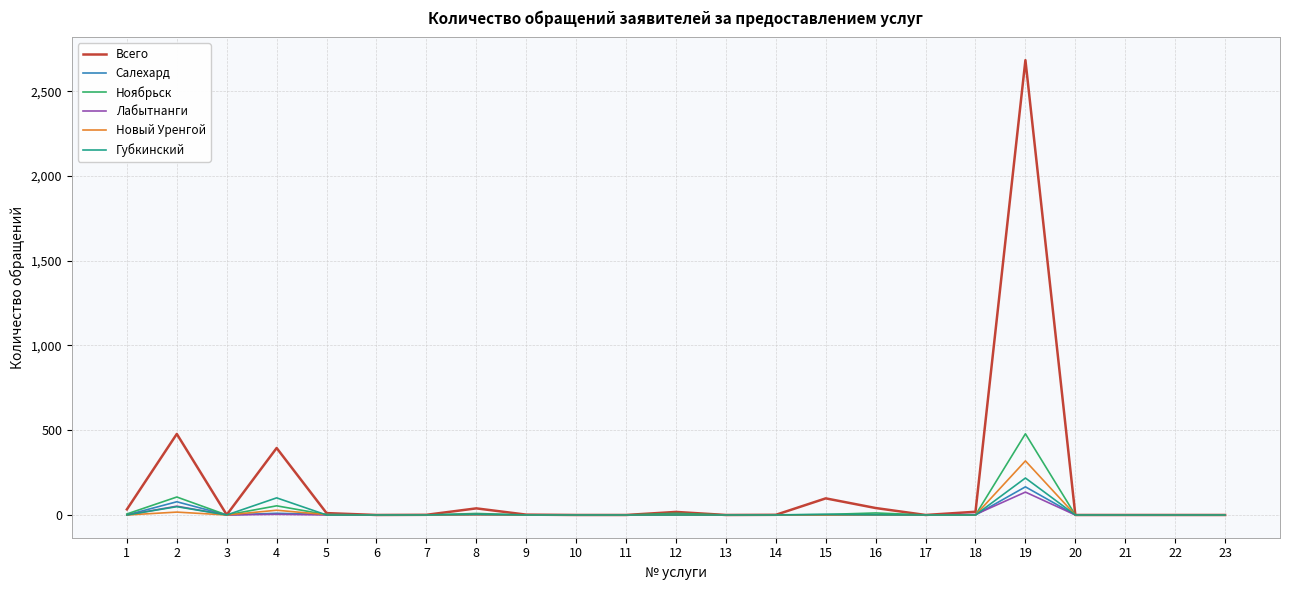

The value of Ноябрьск at 6 is 296. True or false?

False